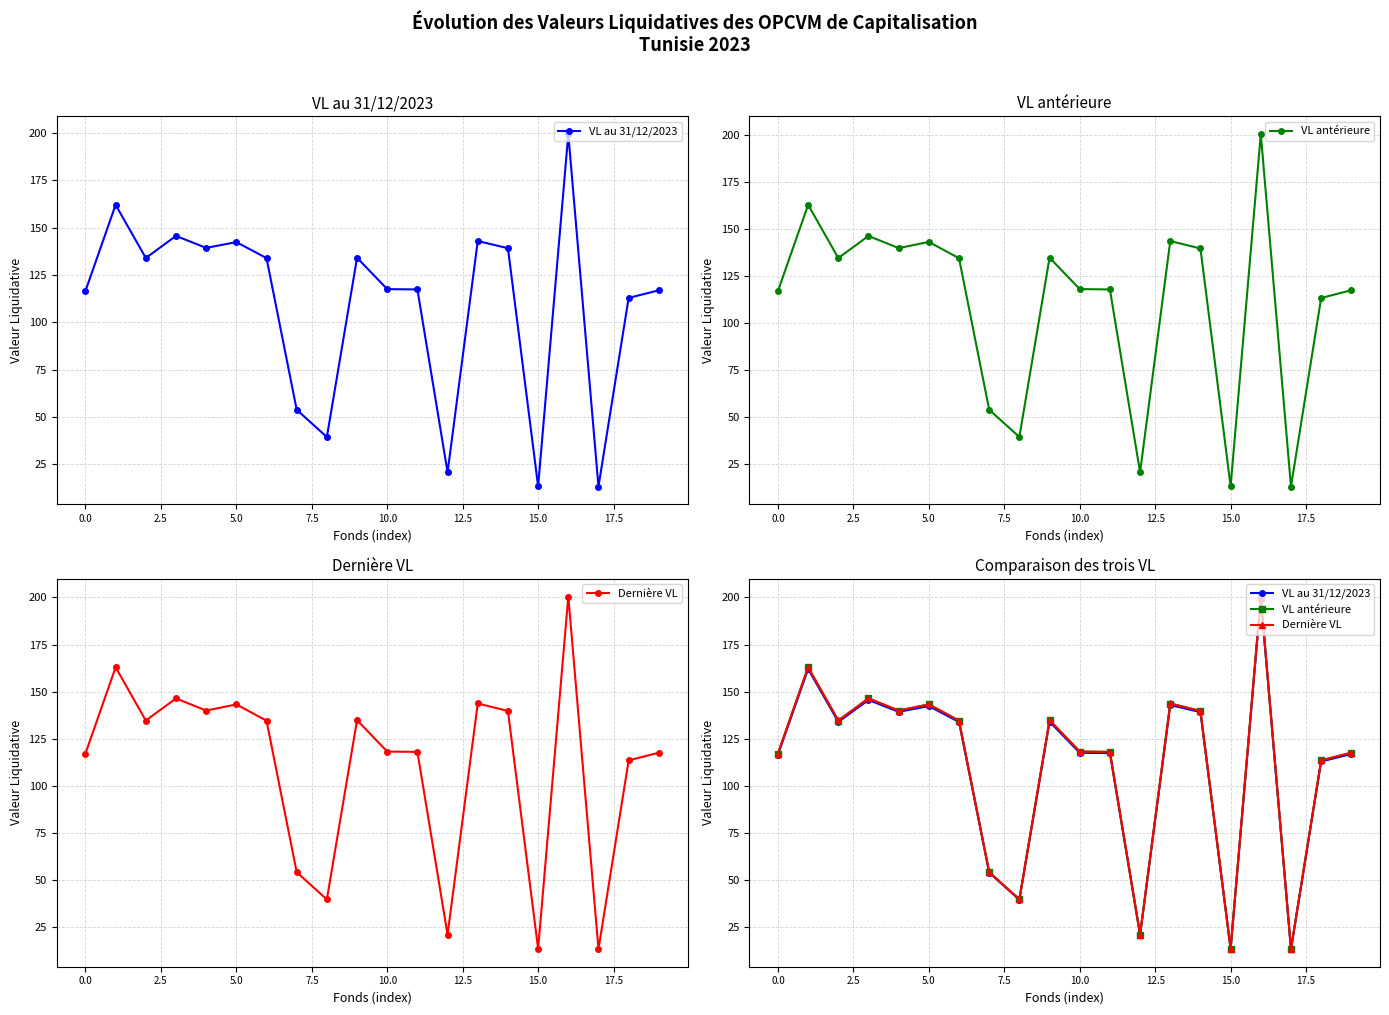

True or false: VL antérieure and VL au 31/12/2023 cross at least once.

False